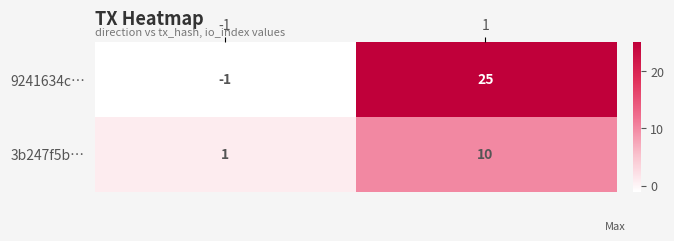

True or false: 3b247f5b… has a value of 1 at -1.

True